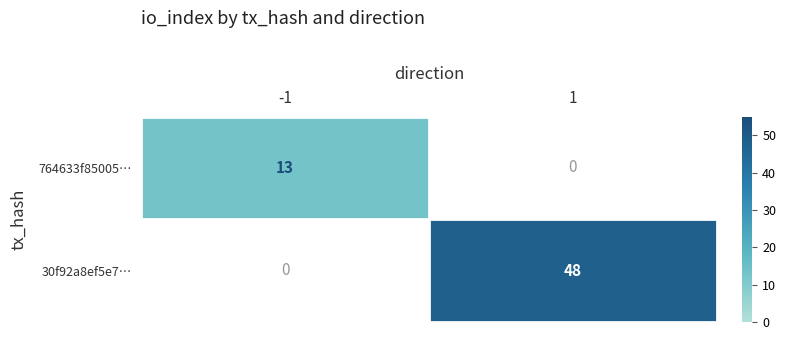

True or false: 30f92a8ef5e7… has a value of 48 at 1.

True